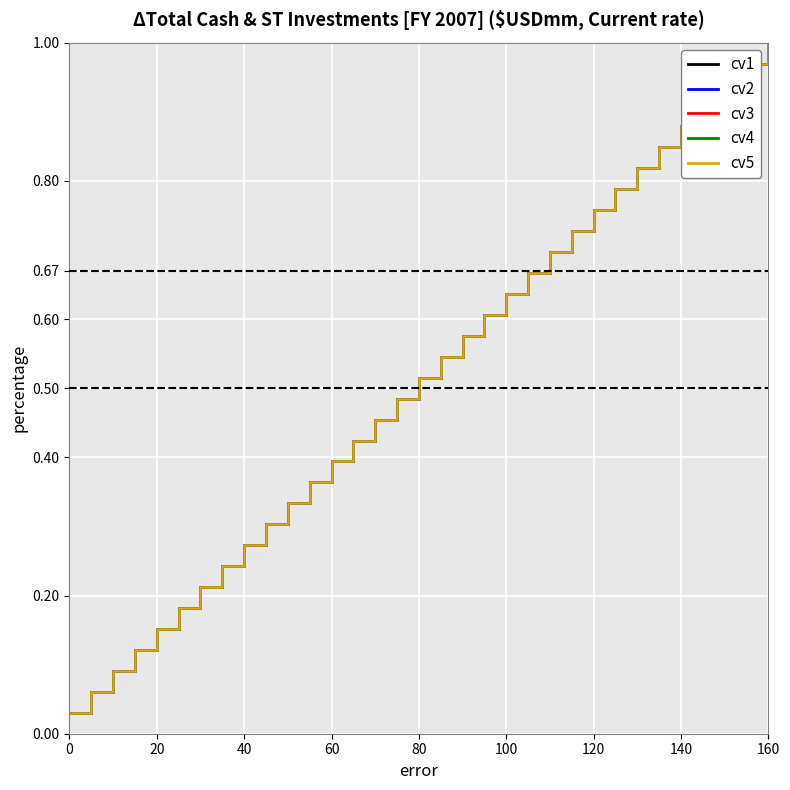

Is it true that přirážka MO equals 0.2 at 22?

False